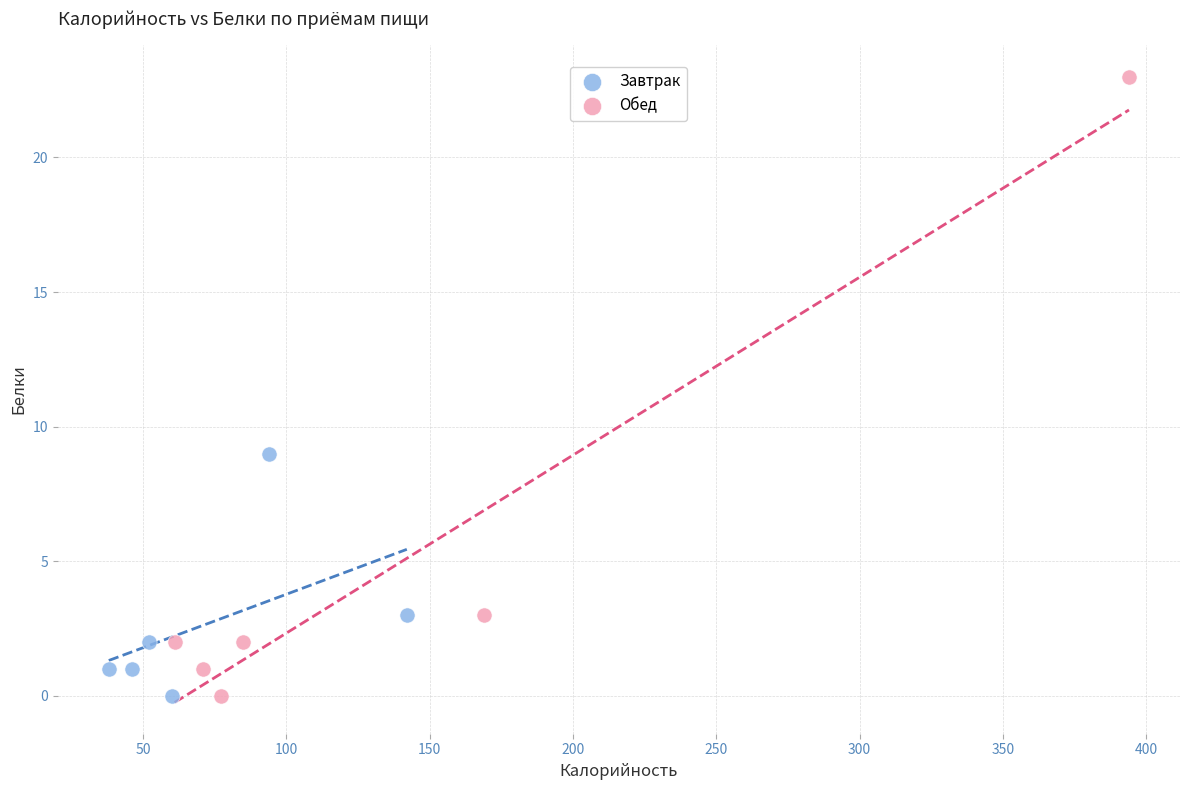

What are all the series names shown in the legend?

Завтрак, Обед